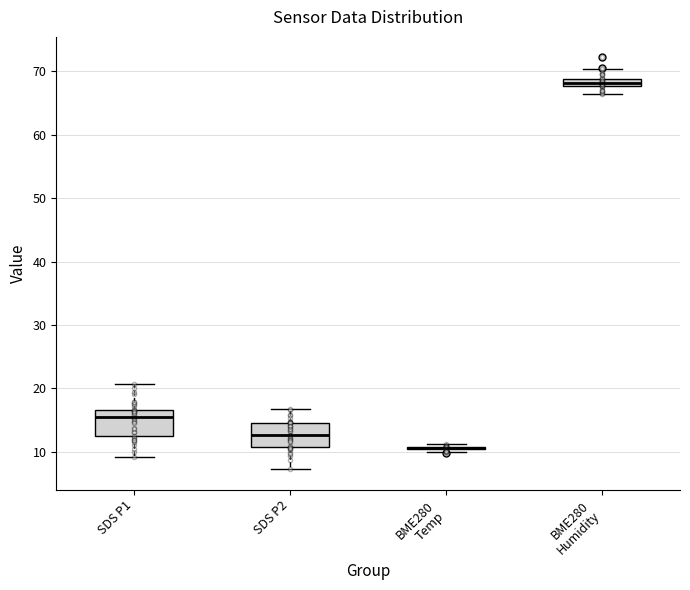

Where does the median line of the box for SDS P1 sit on the y-axis? The values are not printed on the chart, so give them approximately, as read against the axis.

15